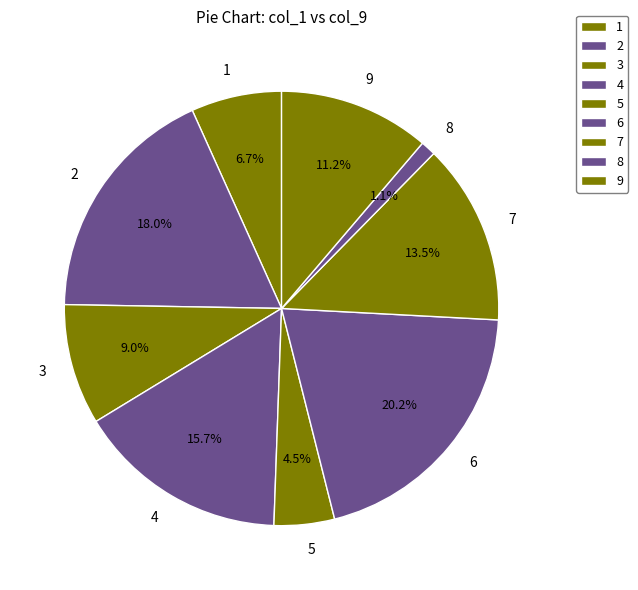

What is the total percentage of 7 and 4?

29.2%